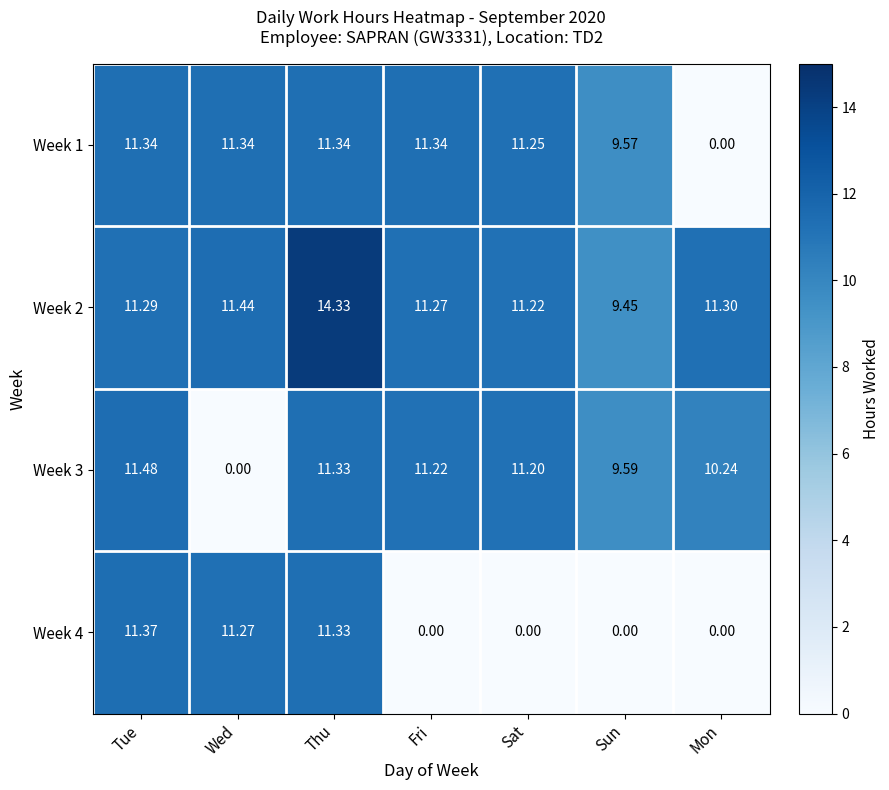

Which series has the largest range (max minus min)?

Week 3